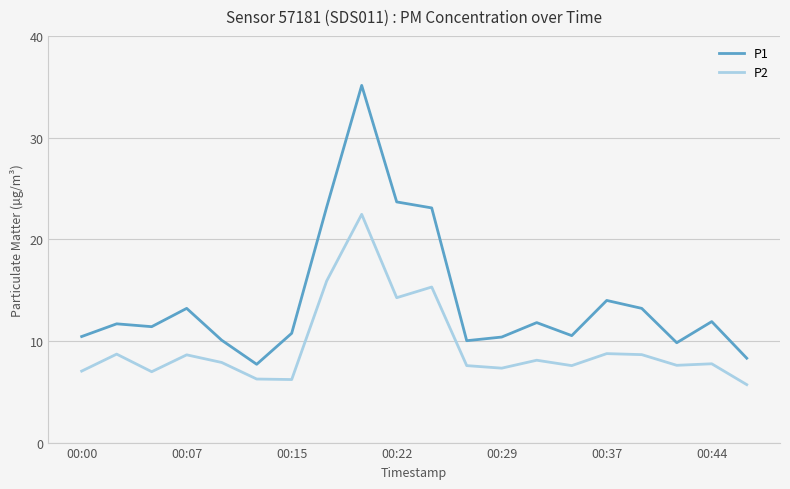

List the series in order of their overall mean, lowest first.

P2, P1